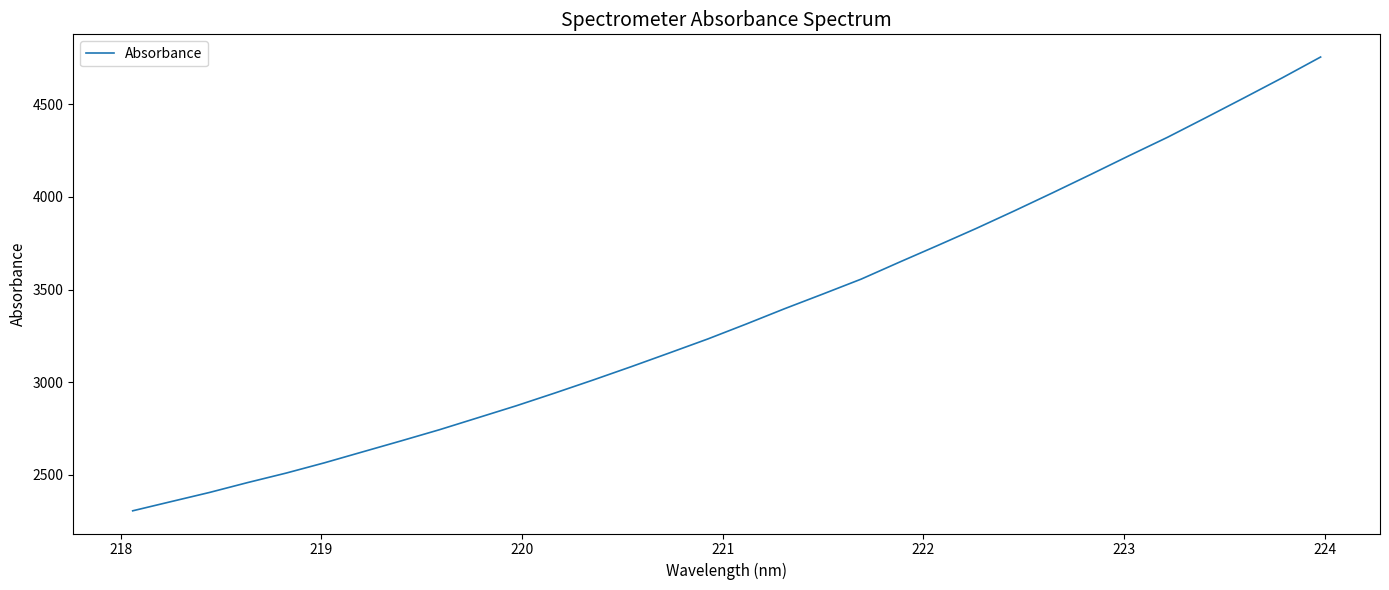

What is the smallest value displayed?

2306.7